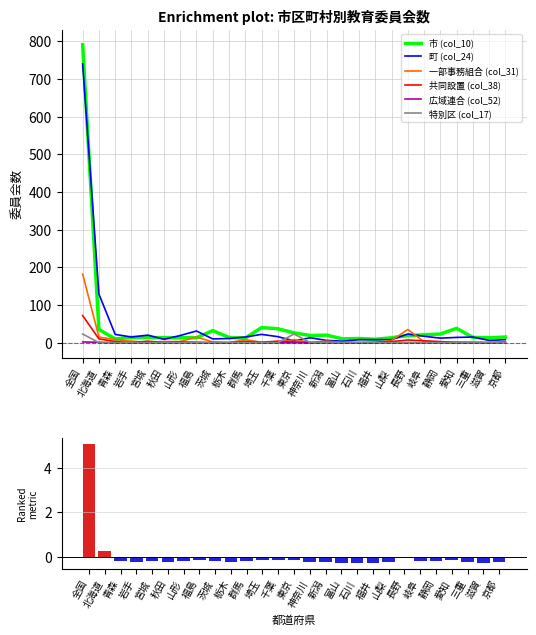

What is the label of the 16th bar from the right?

埼玉